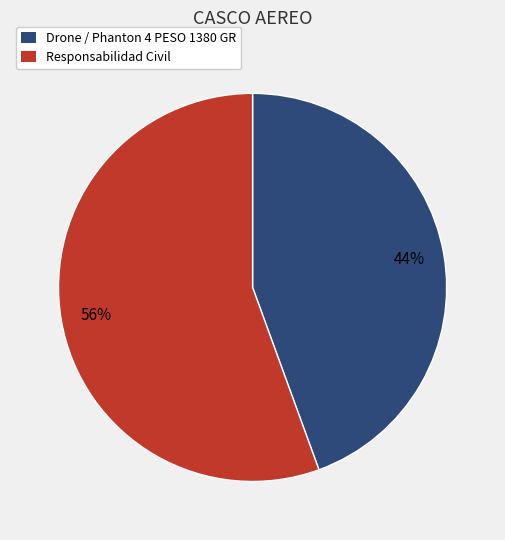

True or false: Drone / Phanton 4 PESO 1380 GR accounts for 31% of the total.

False